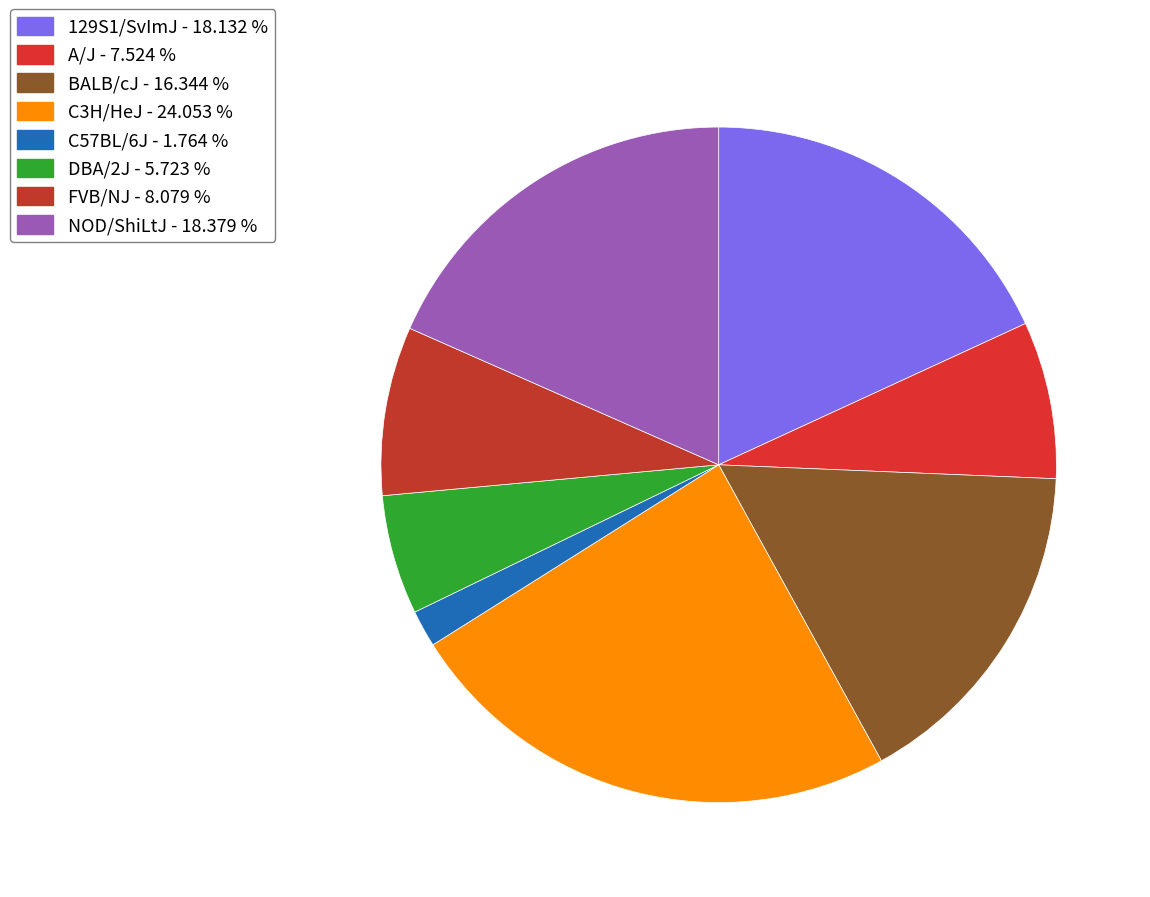

What percentage is NOT represented by C3H/HeJ?

75.9%